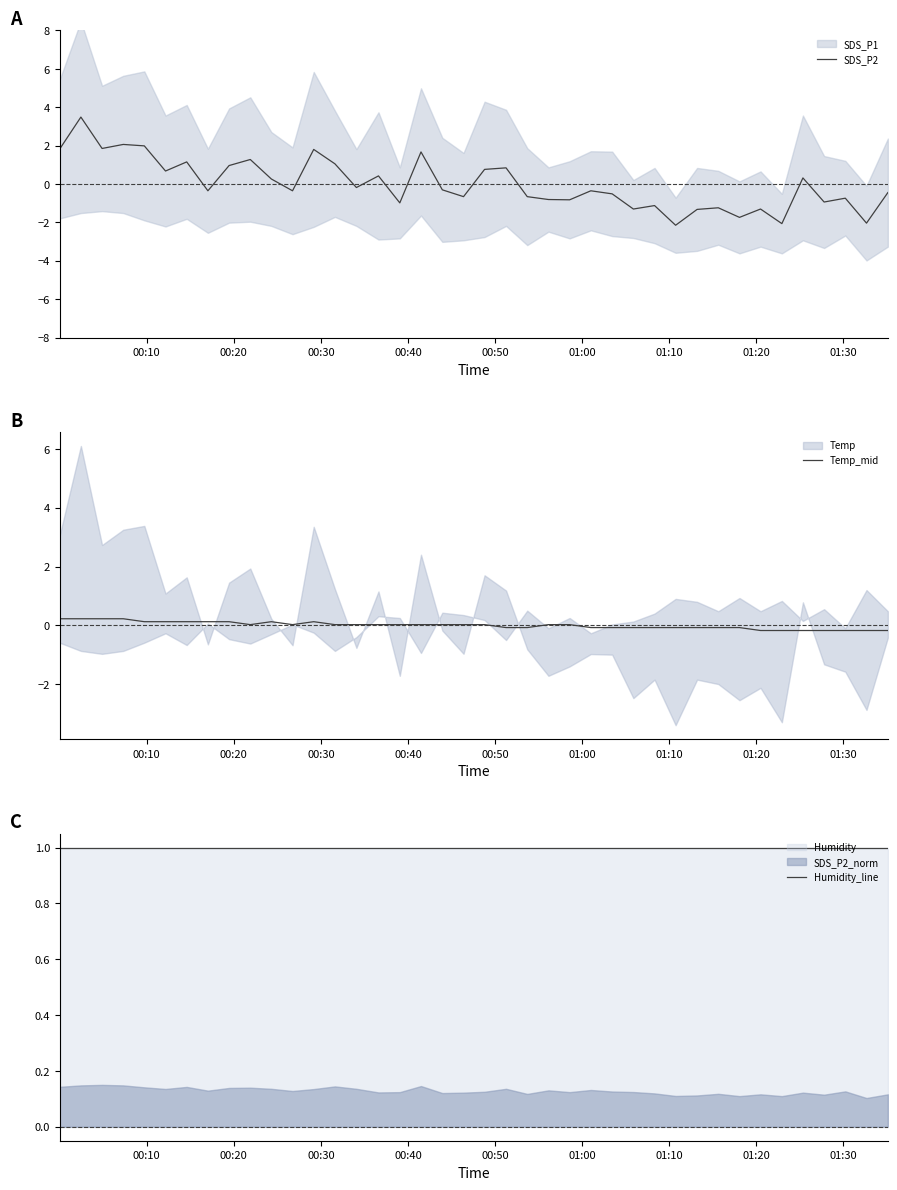

List the series in order of their peak value, highest first.

SDS_P2, Humidity_line, Temp_mid